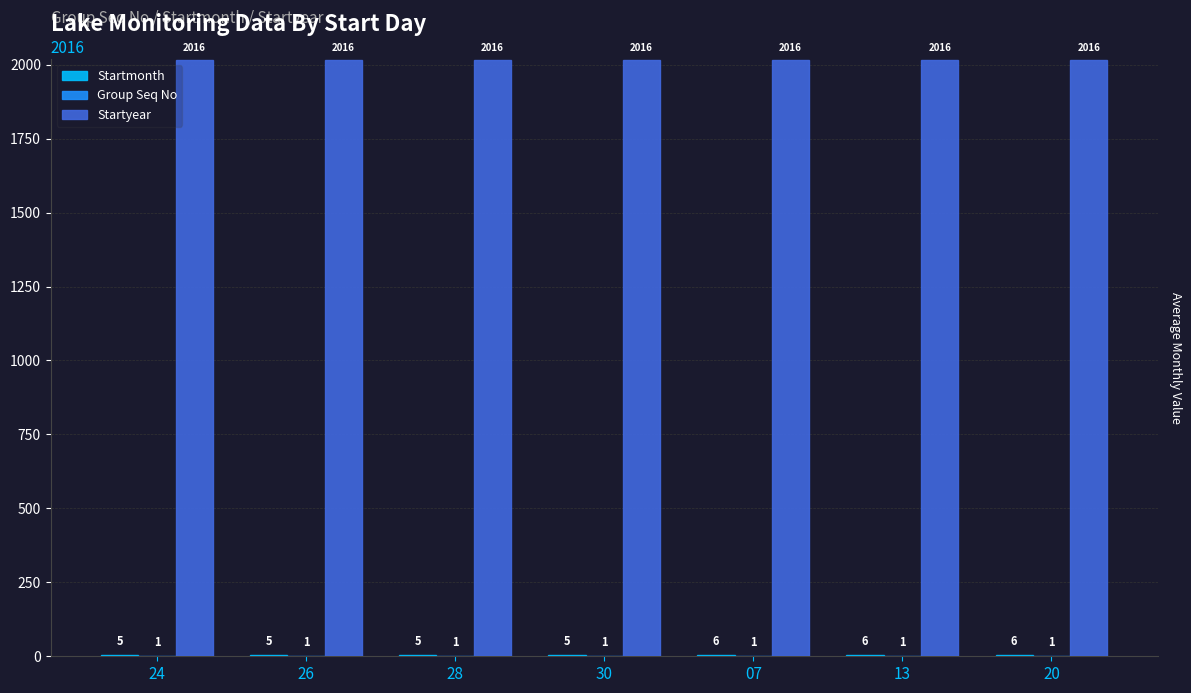

The Startyear series shows 2016 at 28. True or false?

True